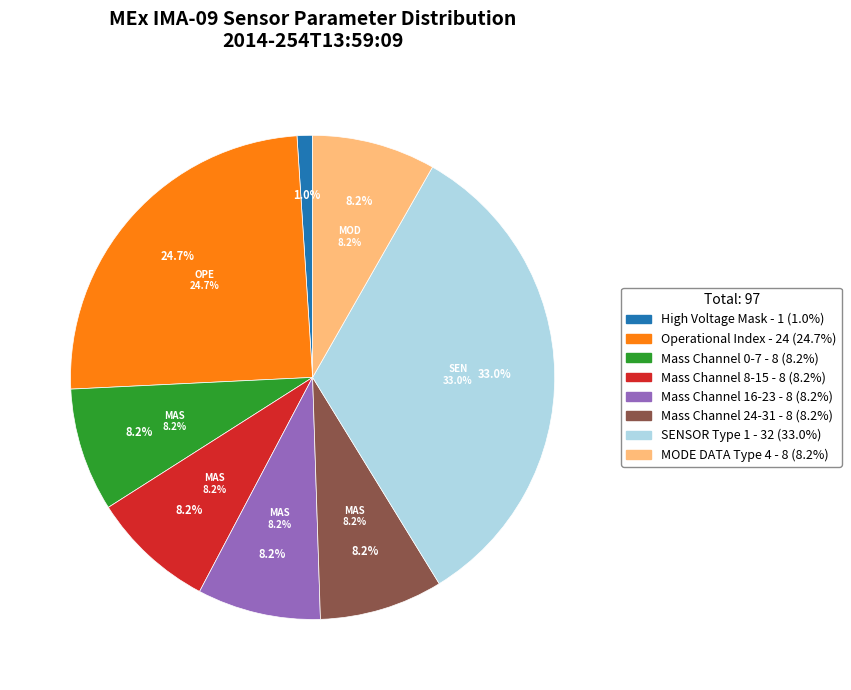

Is there a majority slice in this chart?

Yes